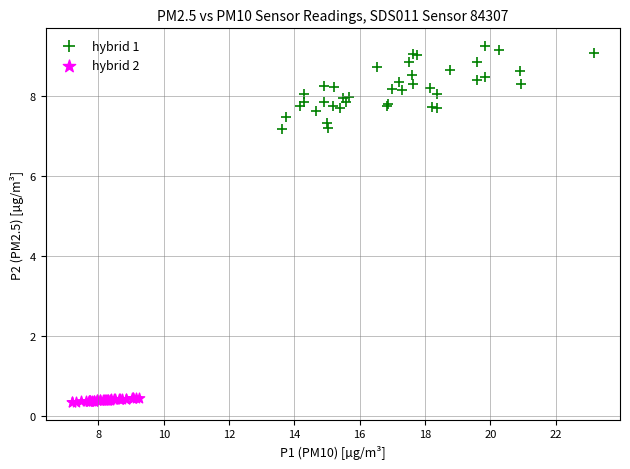

Which series reaches the maximum Y coordinate?

hybrid 1